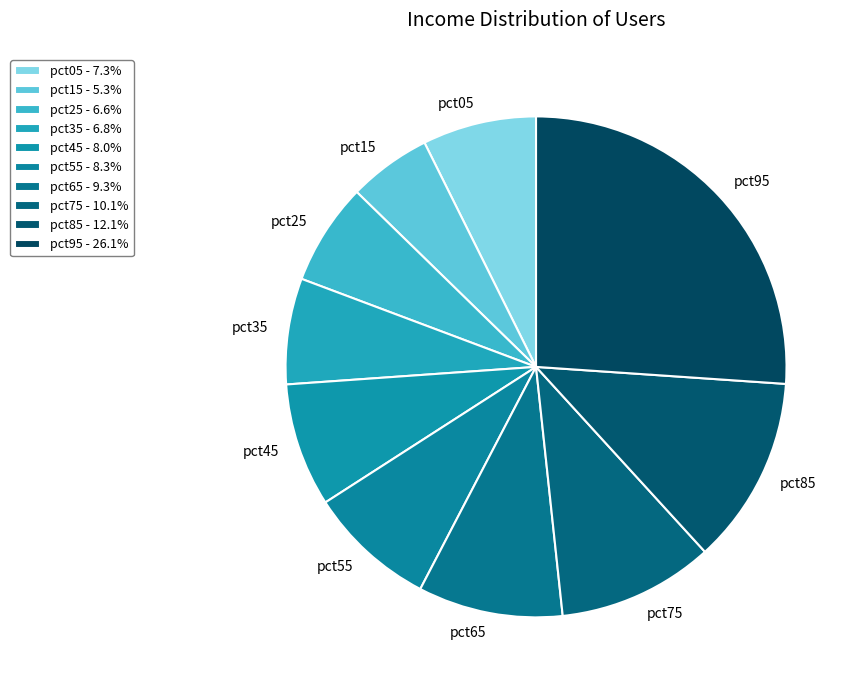

Is it true that pct45 is 20% of the pie?

False